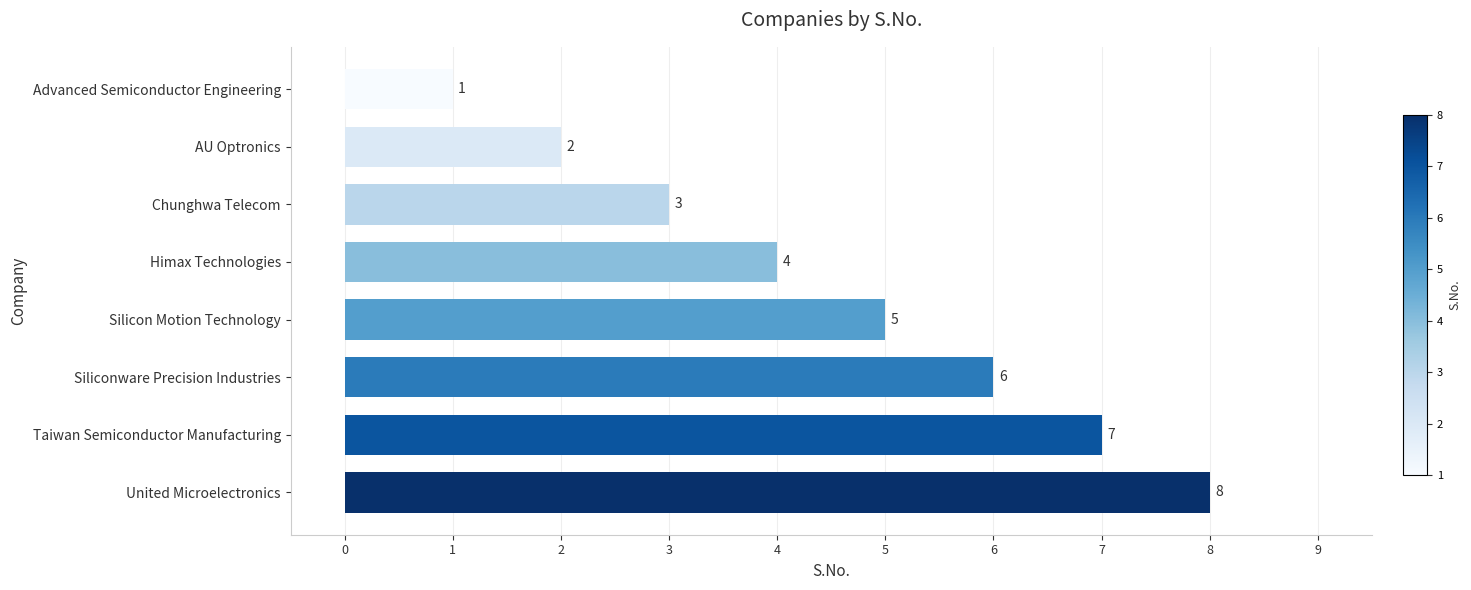

The chart shows a value of 1 at Advanced Semiconductor Engineering. True or false?

True